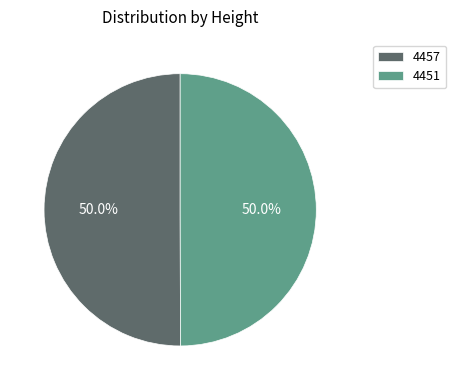

What is the ratio of the value at 4451 to the value at 4457?

1.0